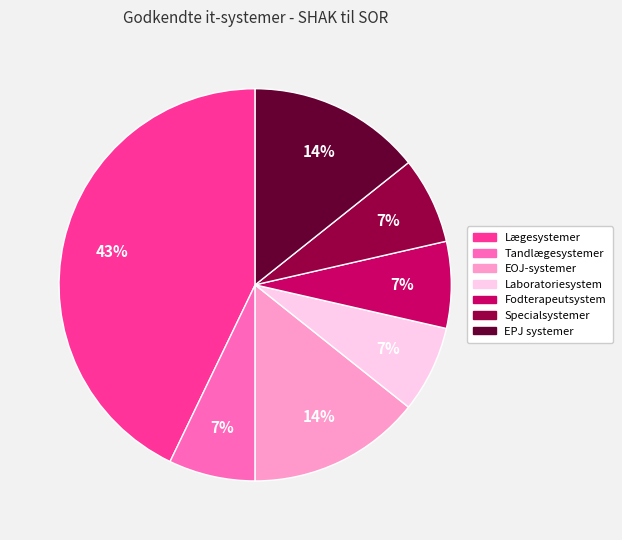

Is the sum of Fodterapeutsystem and EOJ-systemer greater than half?

No